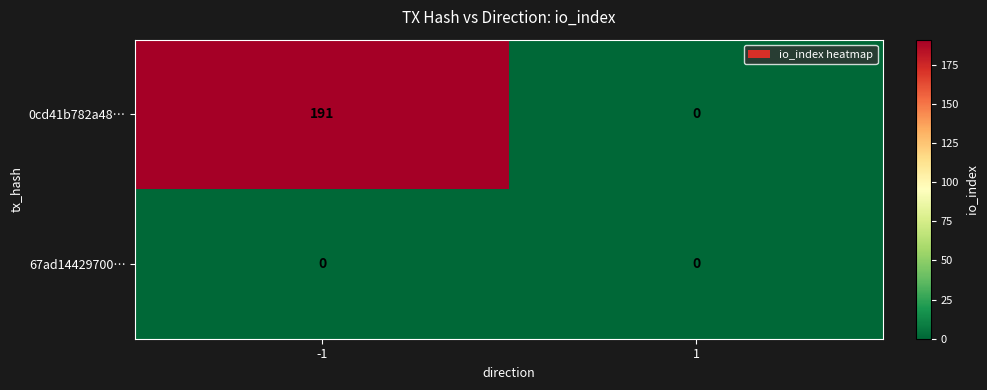

Which series has the largest range (max minus min)?

0cd41b782a48…